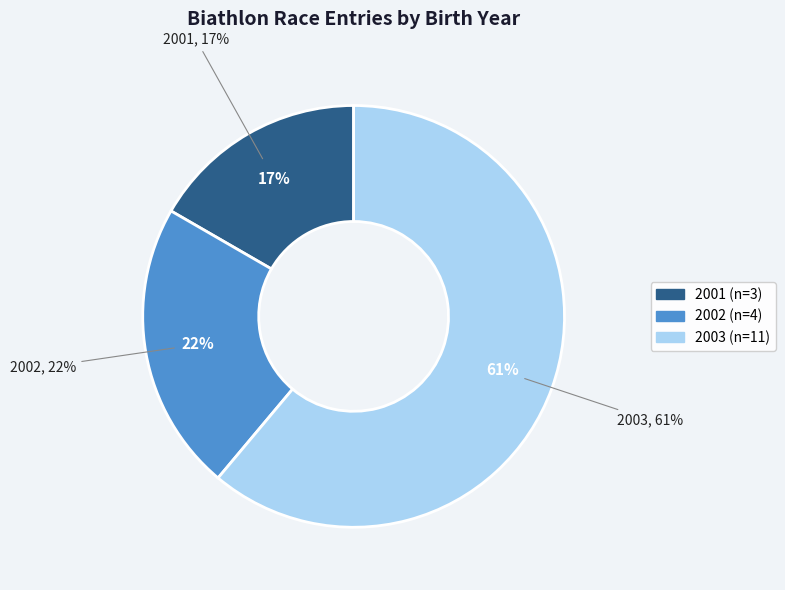

How many segments does this pie chart have?

3